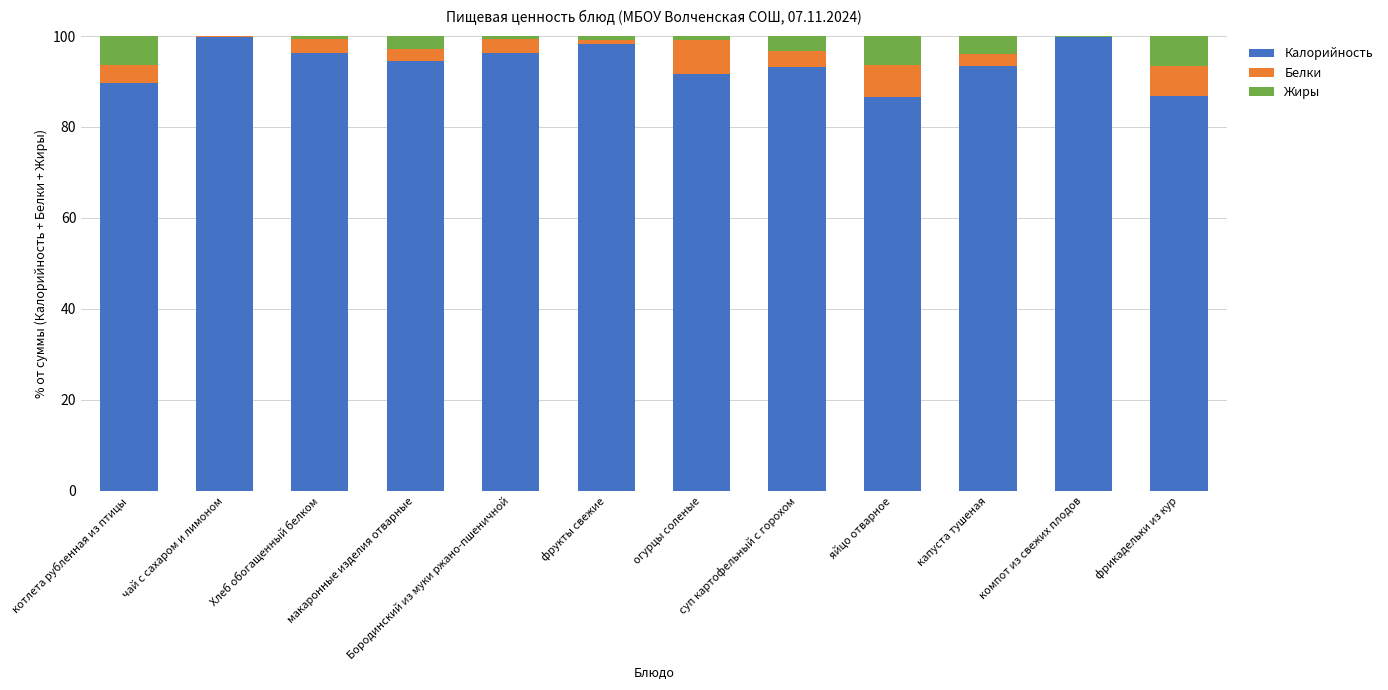

What is the sum of the Калорийность values at фрикадельки из кур and макаронные изделия отварные?

181.2